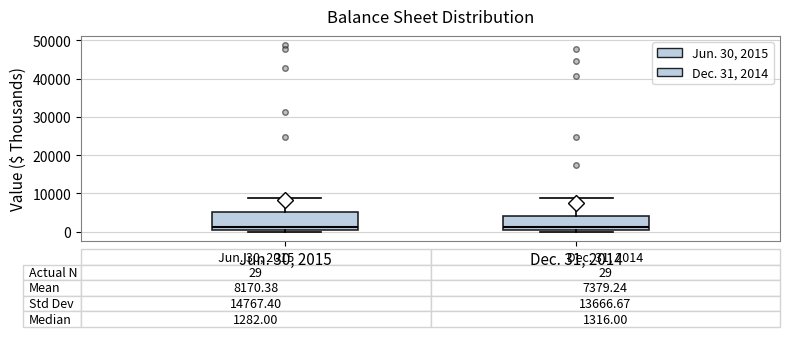

Comparing the boxes themselves (not the whiskers), which one is the tallest?

Jun. 30, 2015